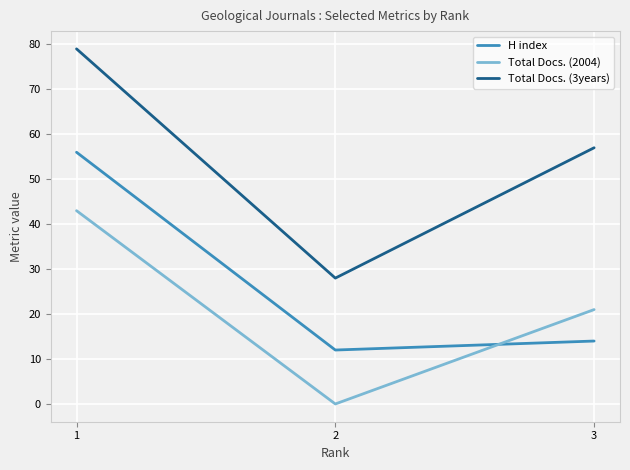

Rank the series by their maximum value, from lowest to highest.

Total Docs. (2004), H index, Total Docs. (3years)